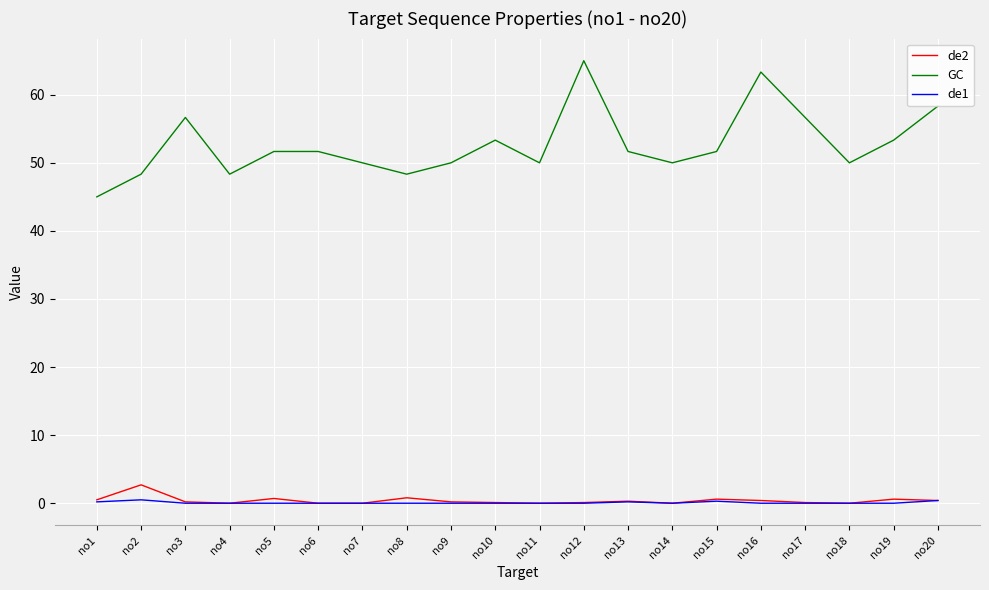

True or false: GC and de2 cross at least once.

False